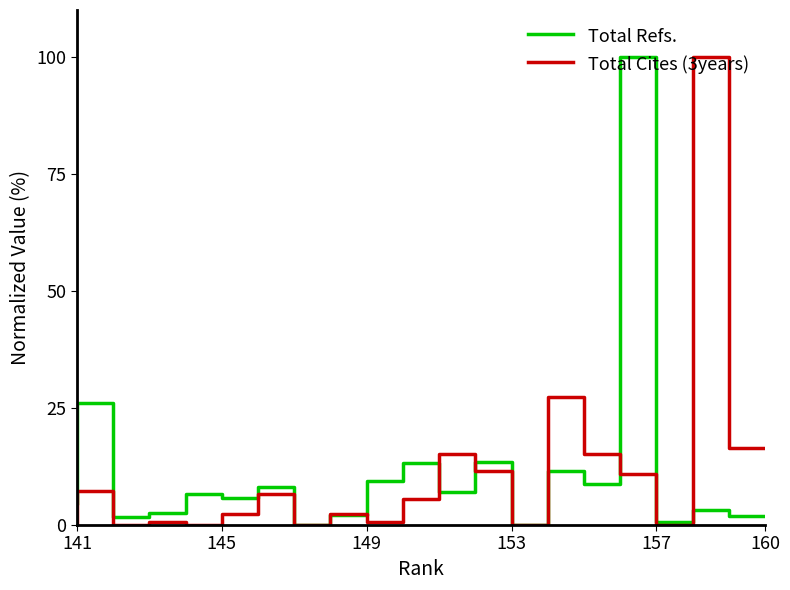

What are all the series names shown in the legend?

Total Refs., Total Cites (3years)